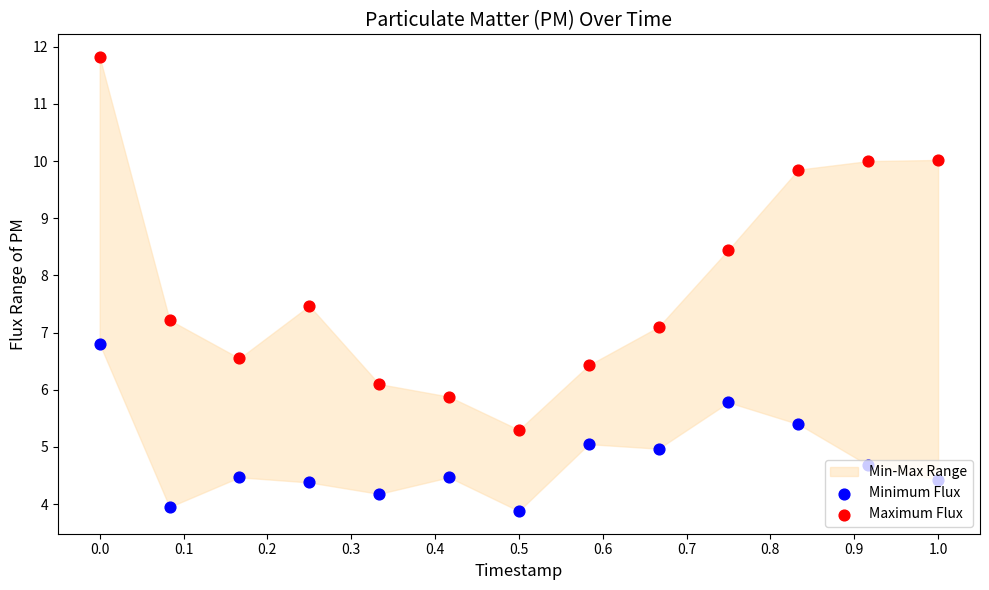

Which series has the largest Y range (max minus min)?

Maximum Flux